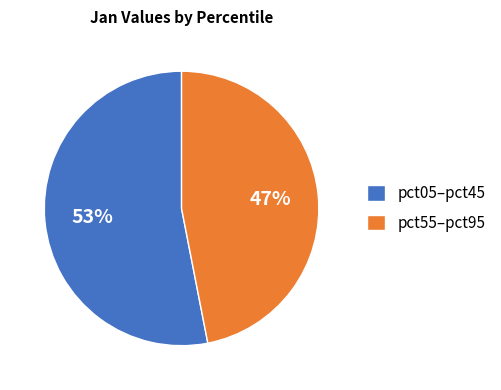

Does any single category account for the majority?

Yes